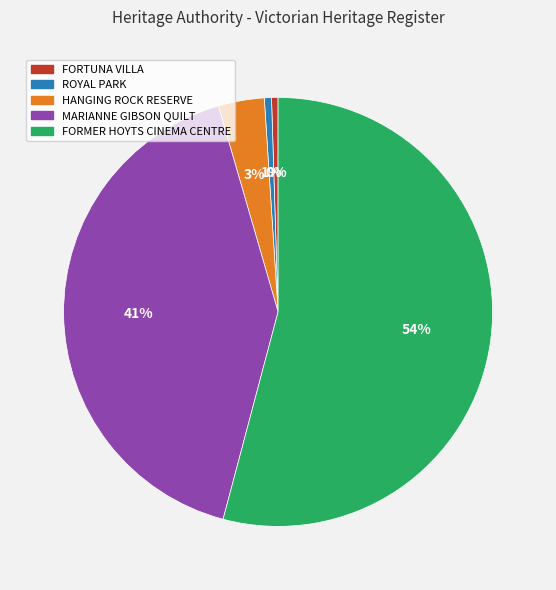

What percentage is the HANGING ROCK RESERVE slice, to the nearest percent?

3%